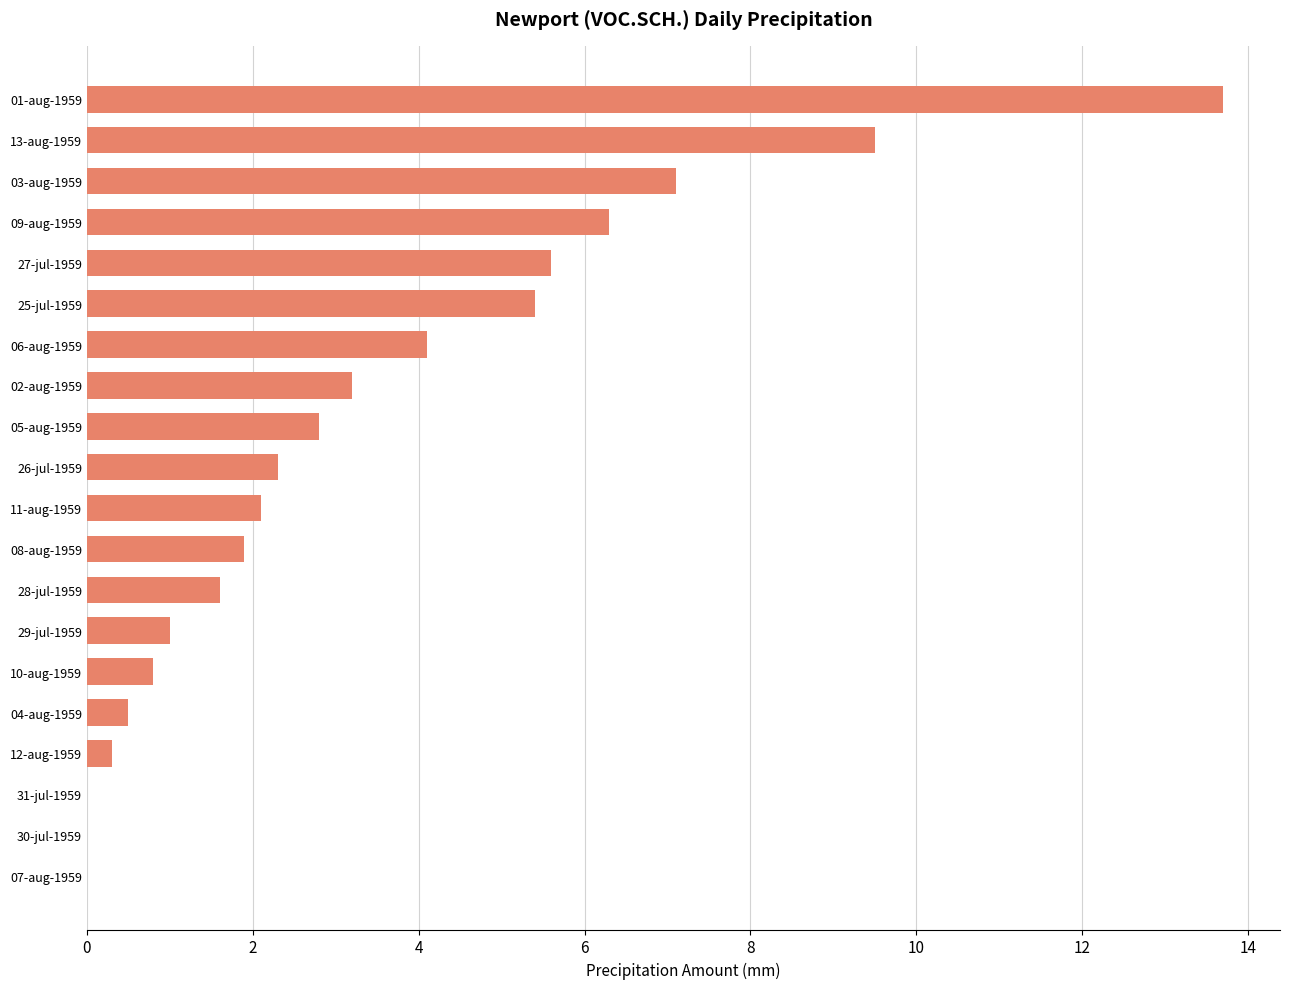

What is the greatest value displayed?

13.7